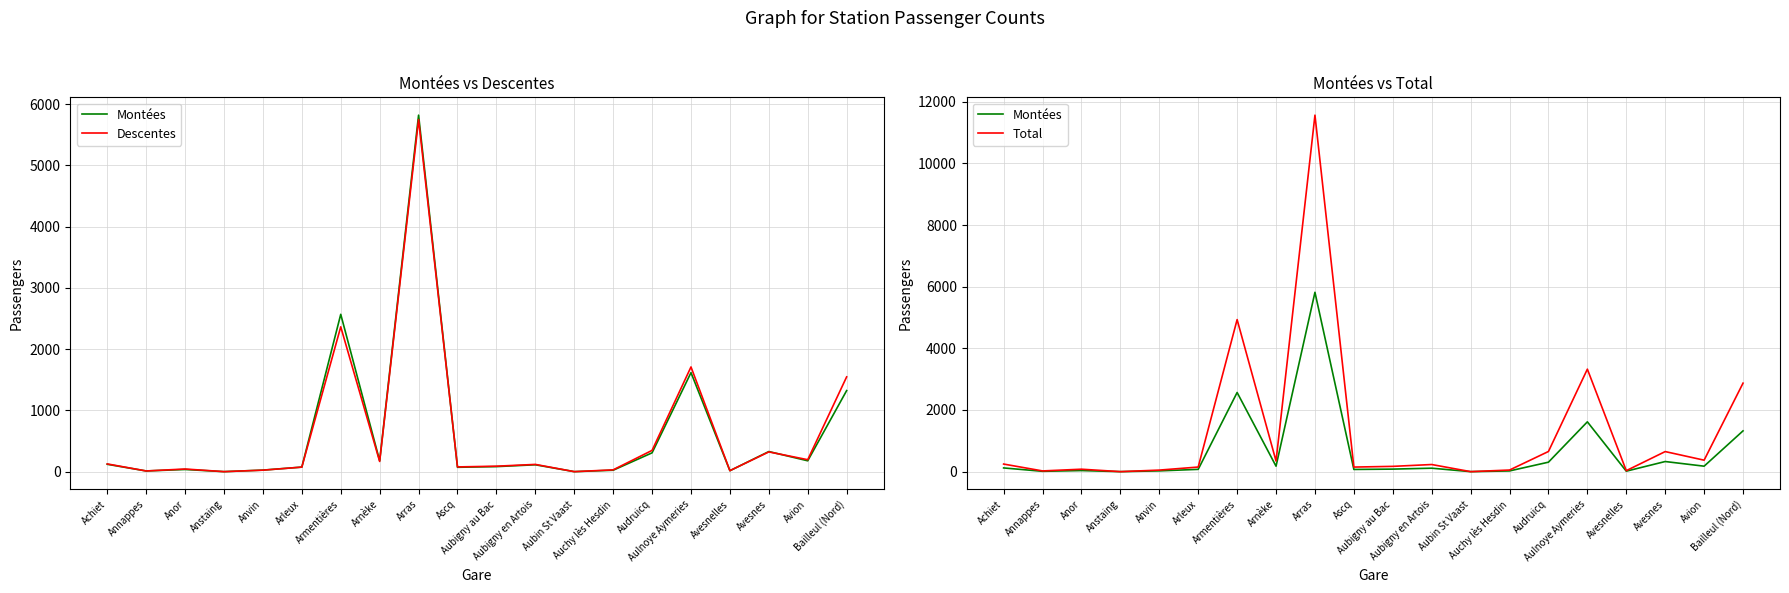

What is the sum of the Total values at Annappes and Achiet?

269